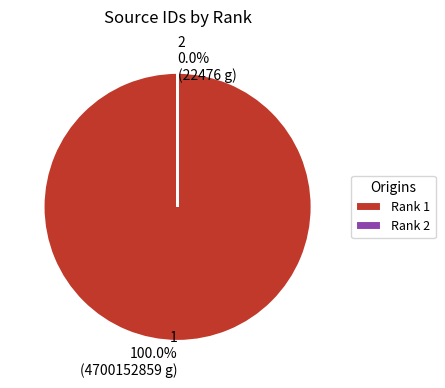

What is the change in value from 1 to 2?

-4700130383